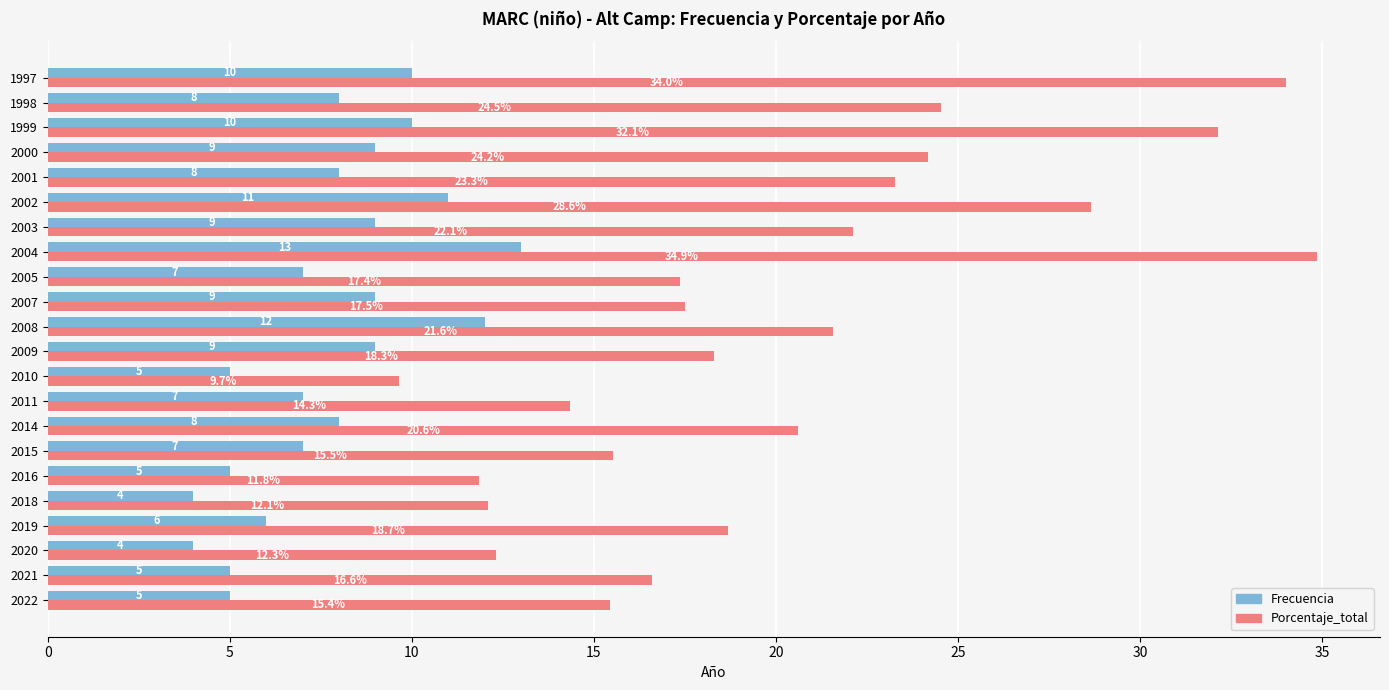

What is the difference between the maximum and minimum values in the Frecuencia series?

9.0